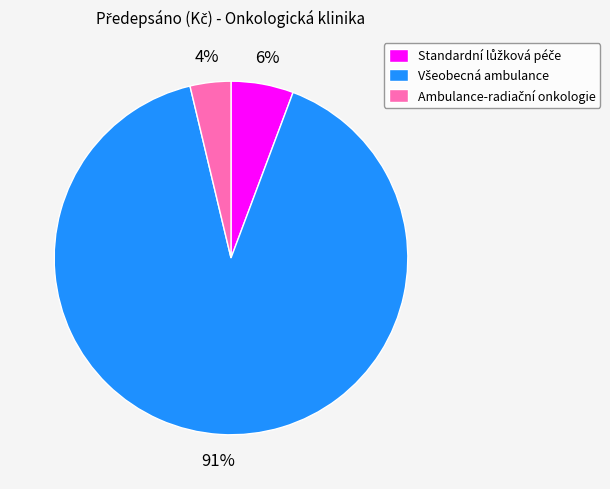

Is there a majority slice in this chart?

Yes